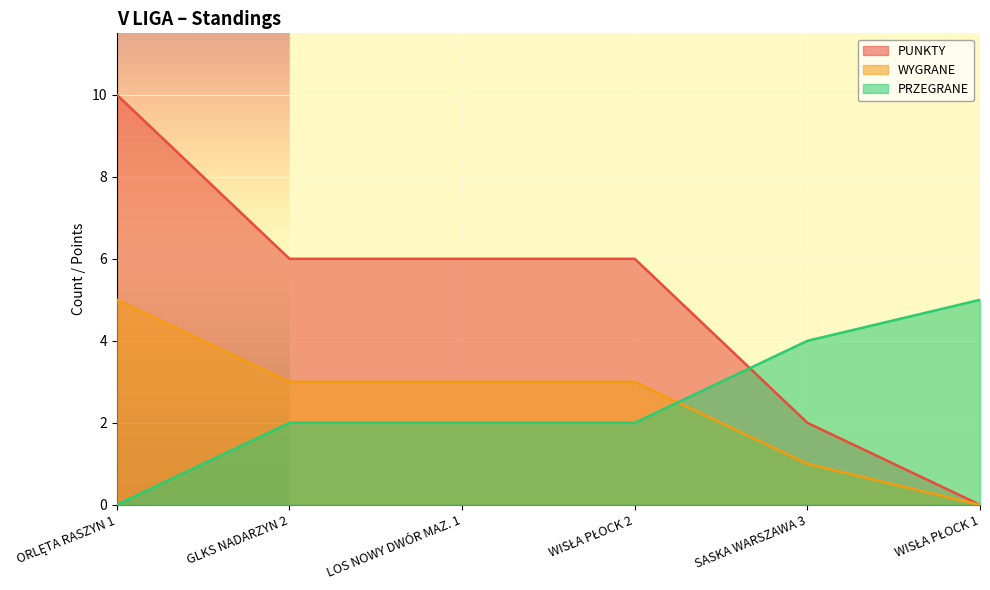

What are all the series names shown in the legend?

PUNKTY, WYGRANE, PRZEGRANE